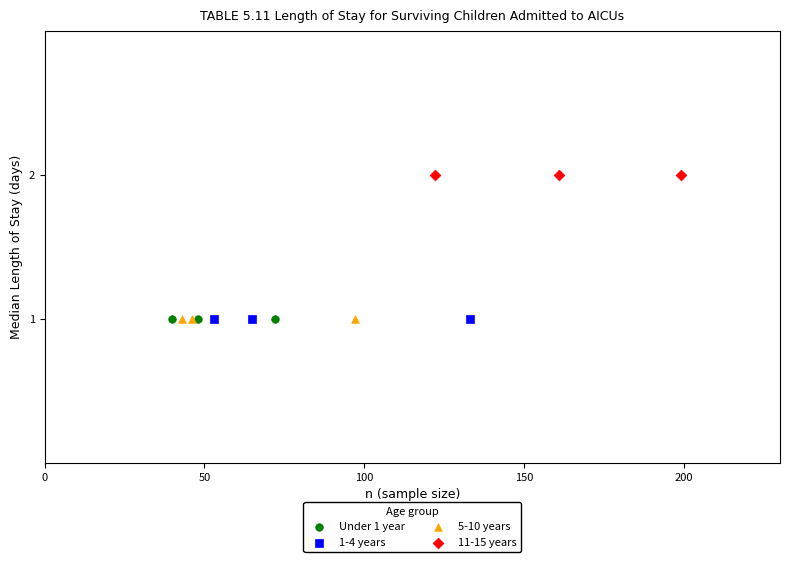

Which series contains the highest Y value?

11-15 years